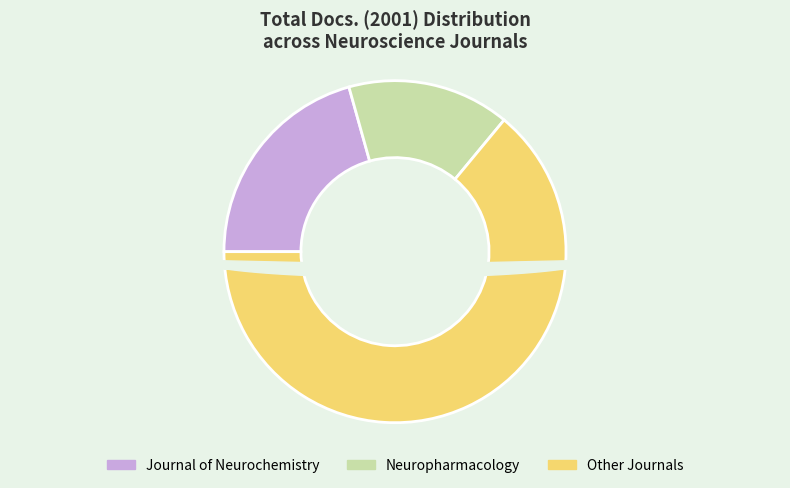

The Cerebral Cortex slice represents 15% of the pie. True or false?

False